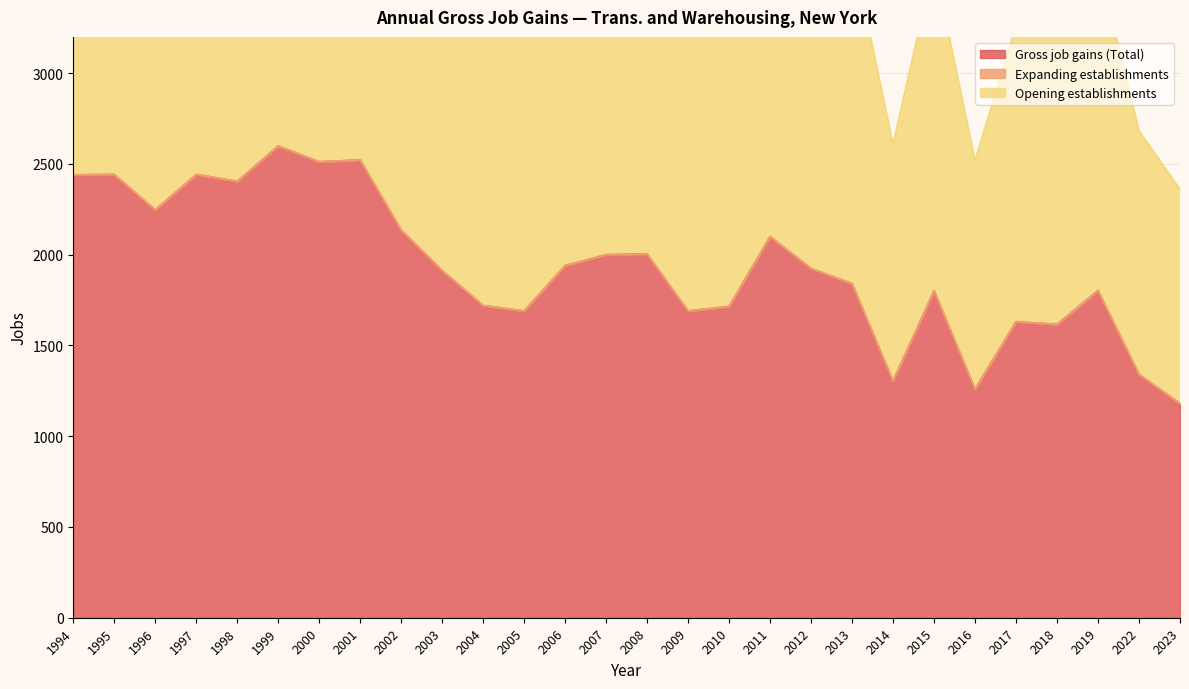

Between 2015 and 1999, which is larger?

1999